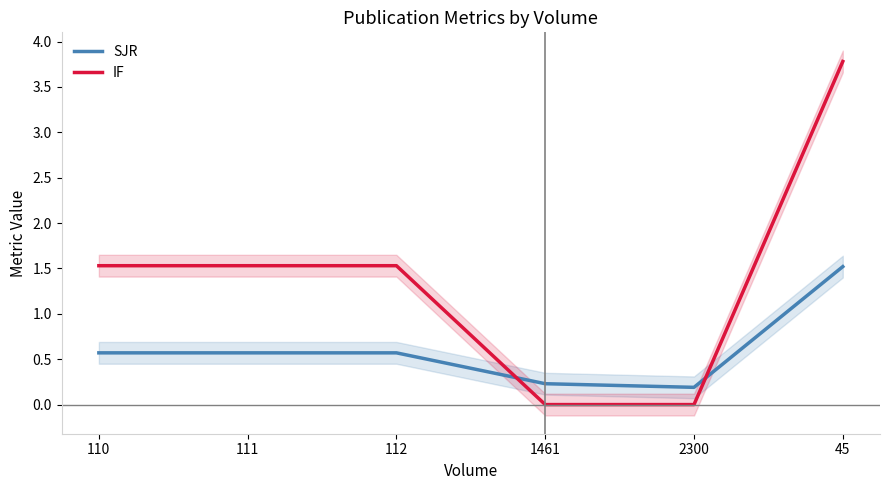

What is the maximum value for IF?

3.8